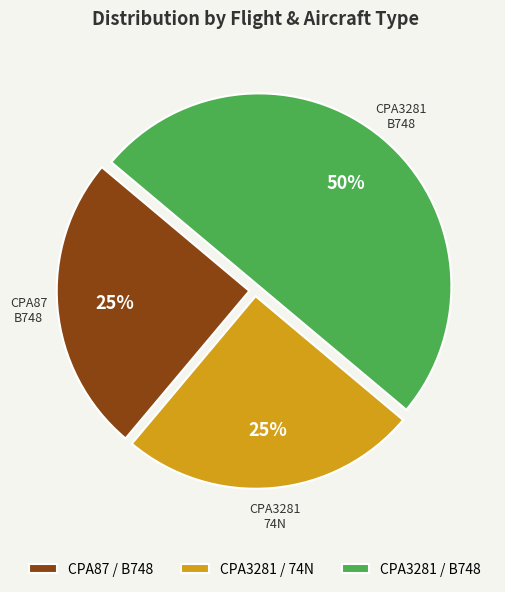

Do CPA3281 / B748 and CPA3281 / 74N together represent more than half of the pie?

Yes